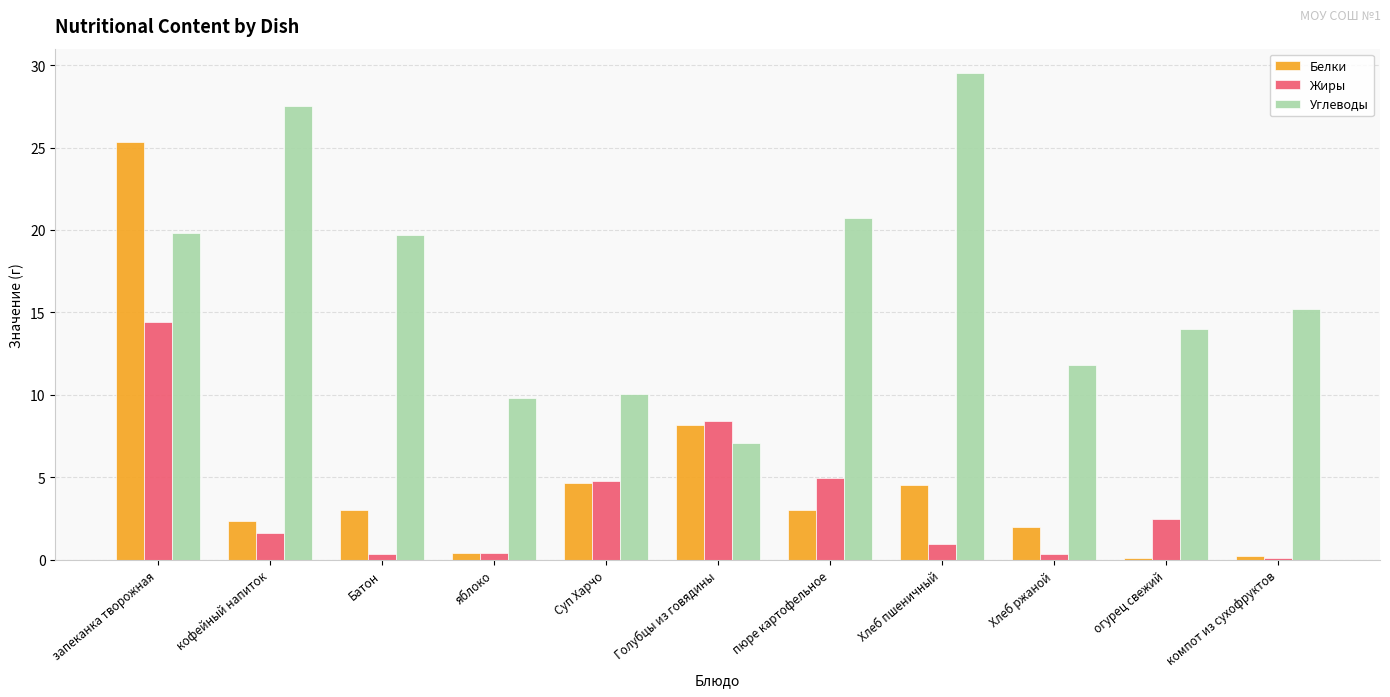

Which series changed the most between яблоко and Хлеб пшеничный?

Углеводы